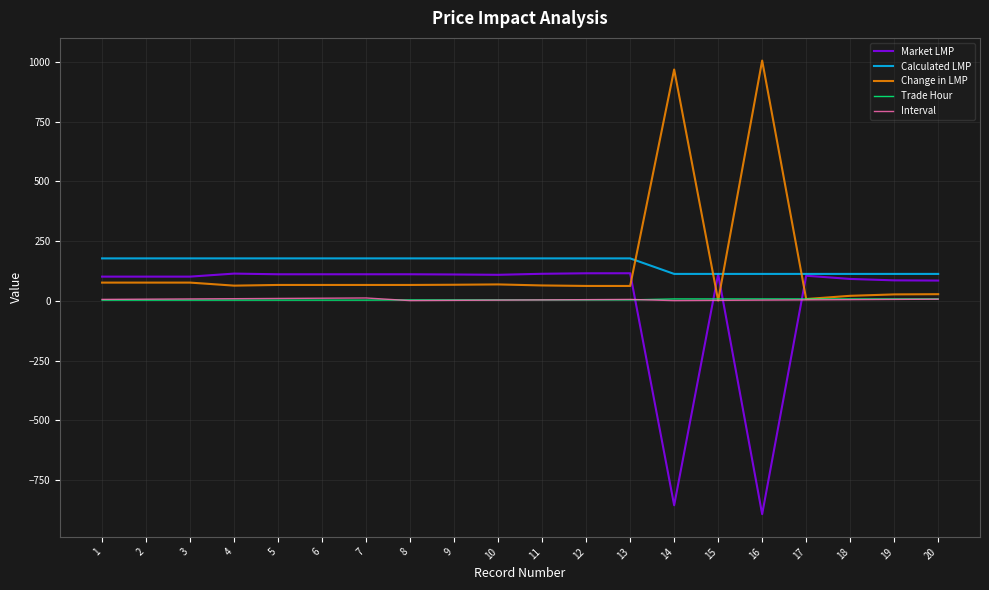

What are all the series names shown in the legend?

Market LMP, Calculated LMP, Change in LMP, Trade Hour, Interval